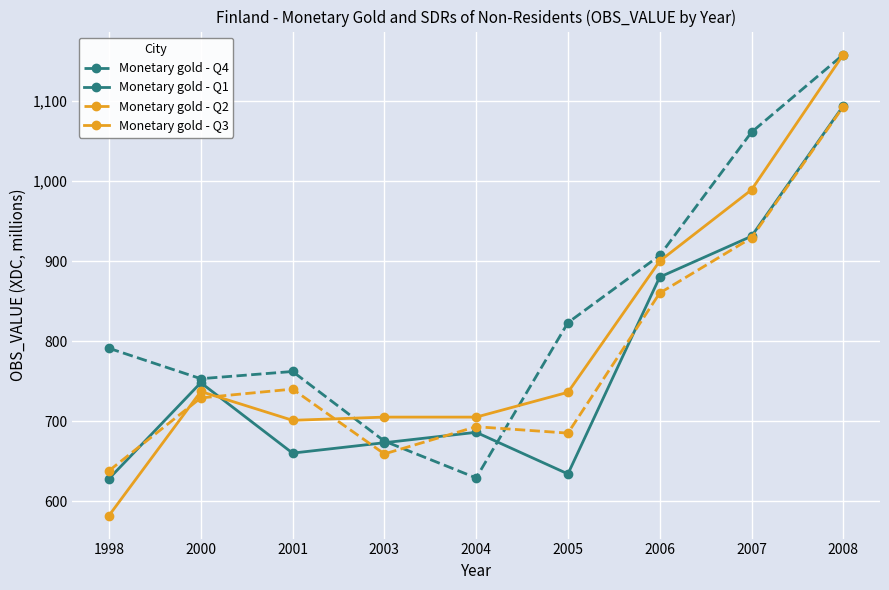

At which label is Monetary gold - Q2 closest to 865?

2006